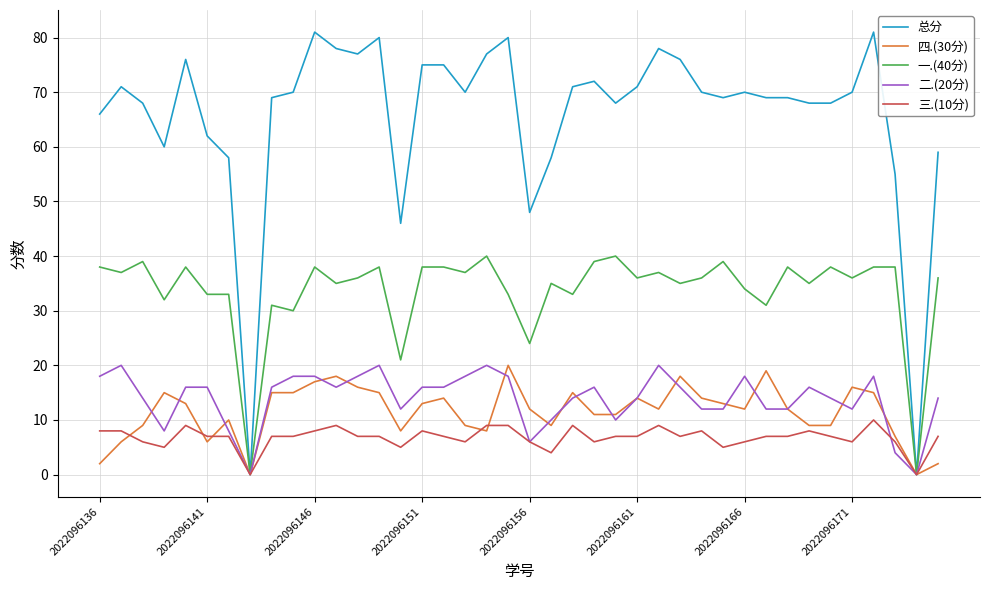

At how many categories does at least one series exceed 29?

38